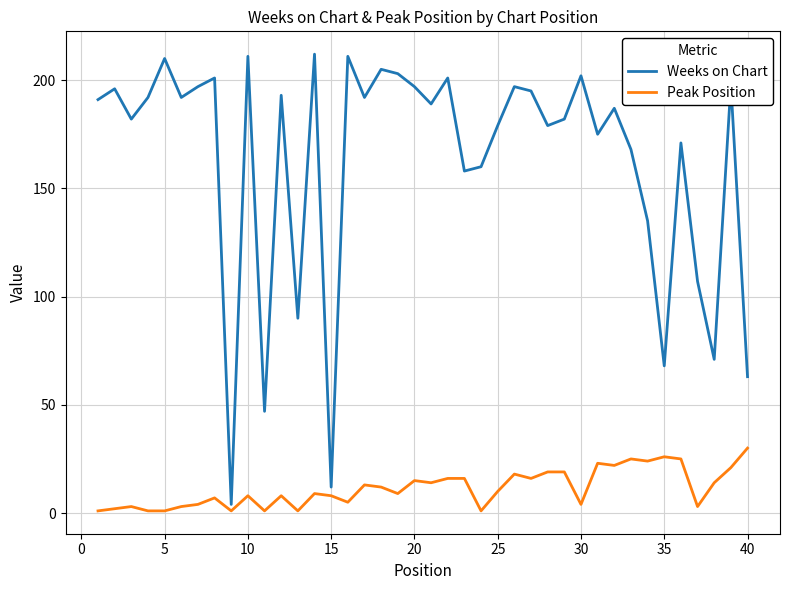

List the series in order of their peak value, lowest first.

Peak Position, Weeks on Chart